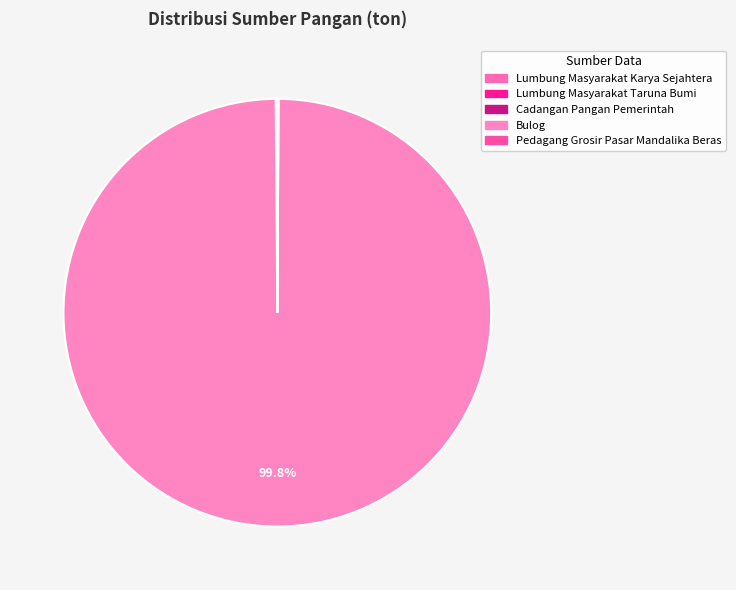

Which slice represents more than half of the pie?

Bulog